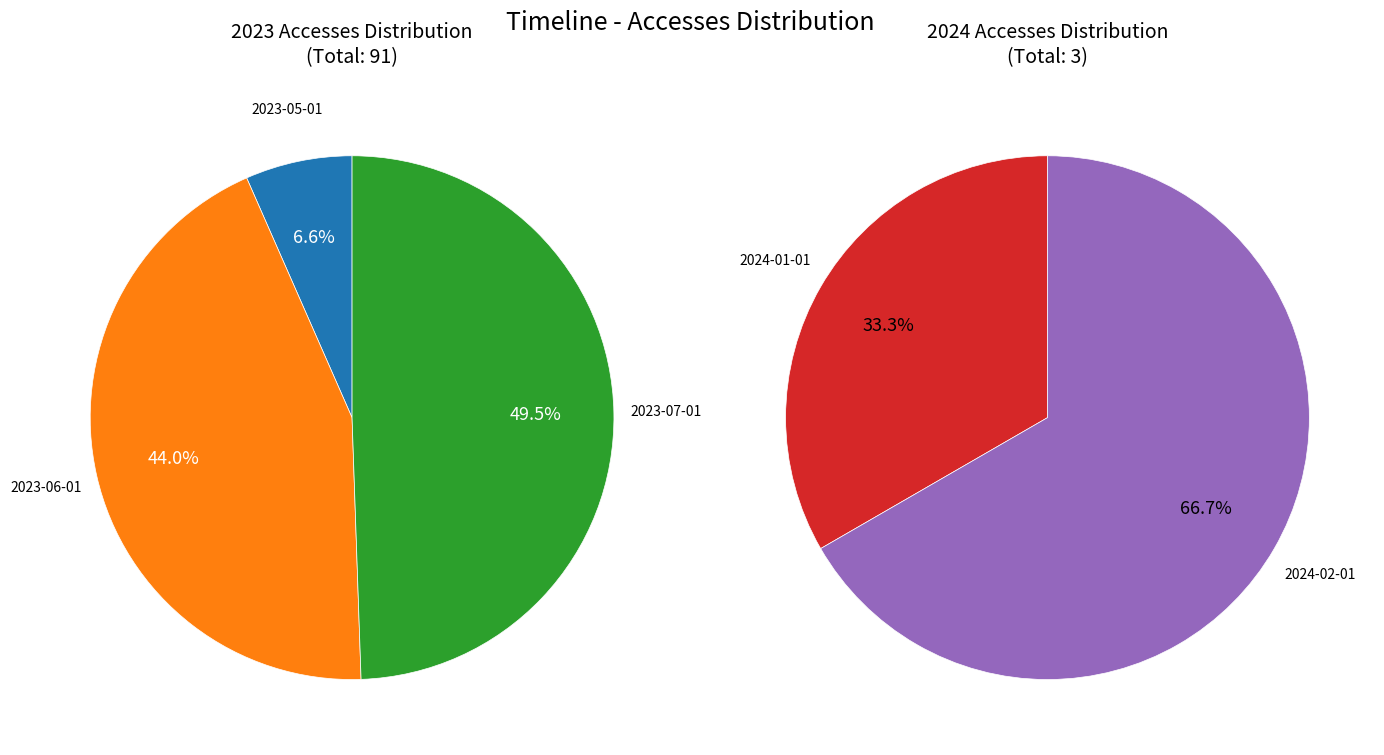

How many segments does this pie chart have?

5